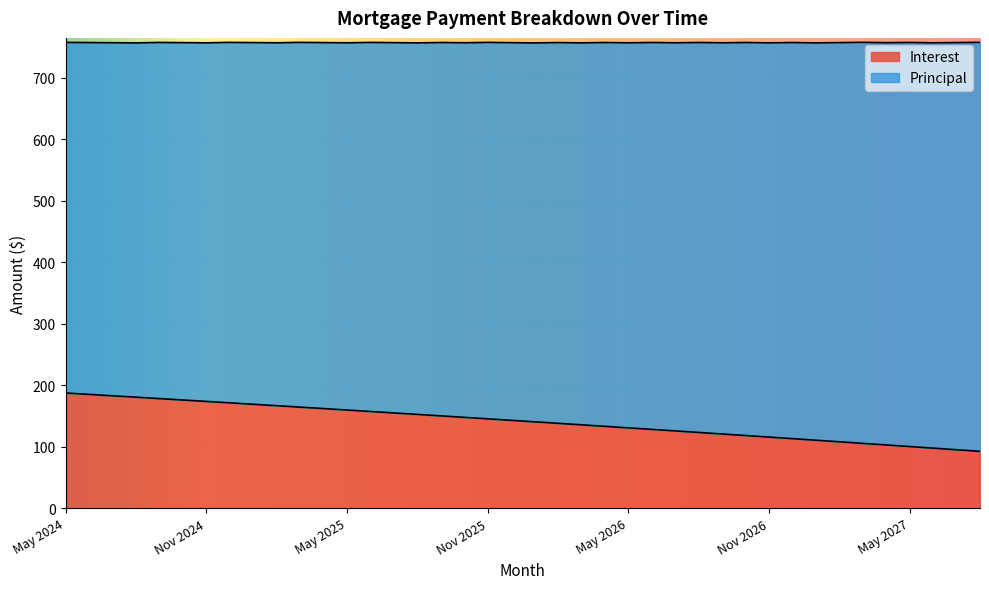

What is the difference between the maximum and minimum values?

94.9